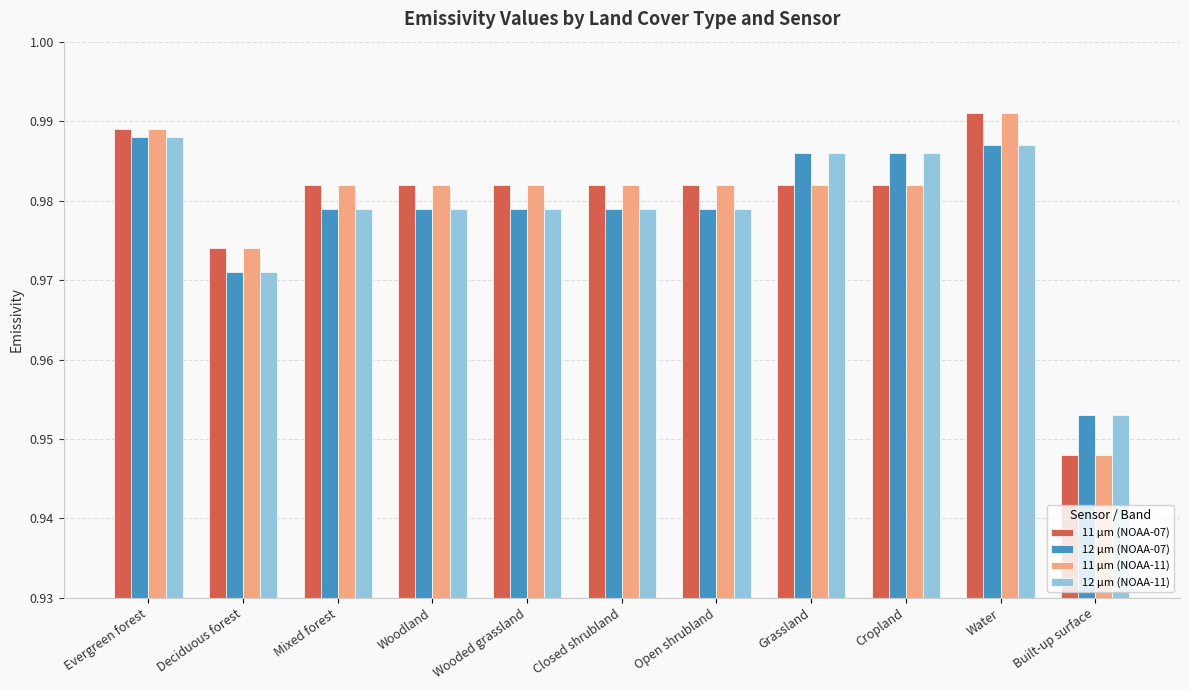

At how many categories does at least one series exceed 0?

11